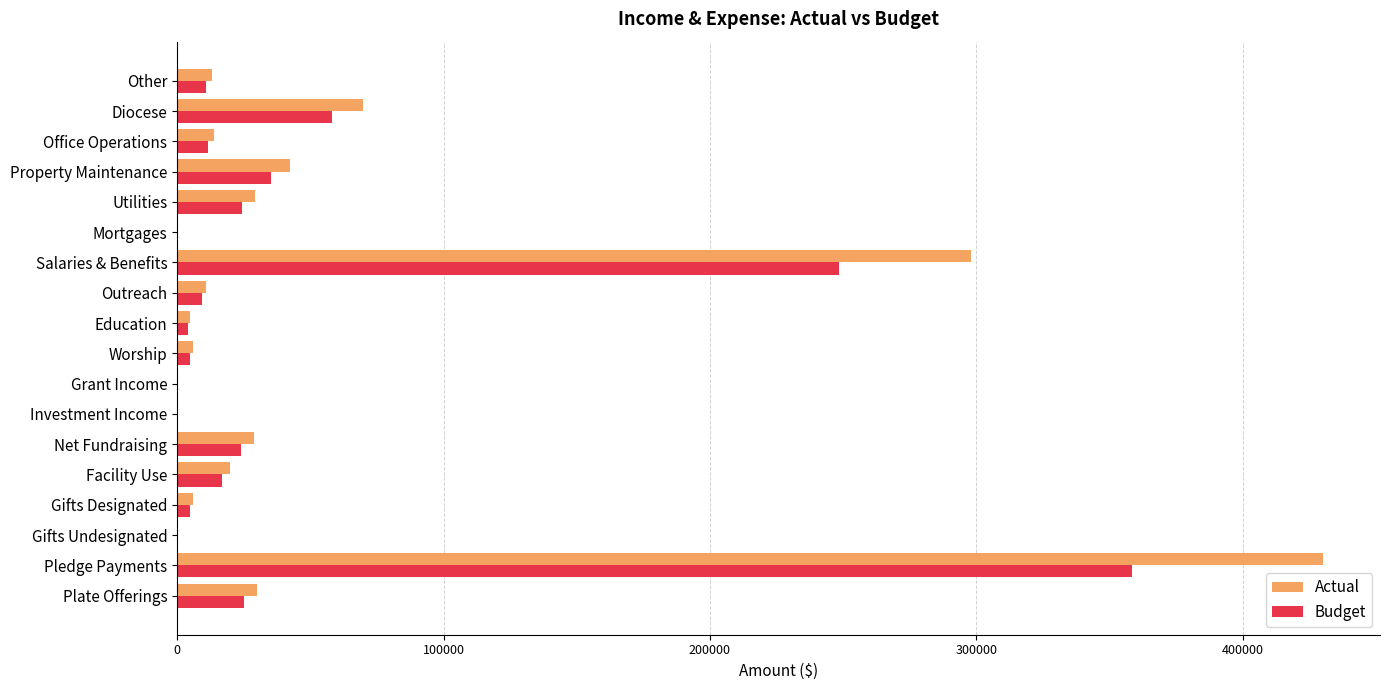

Is it true that Actual equals 69780.0 at Diocese?

True